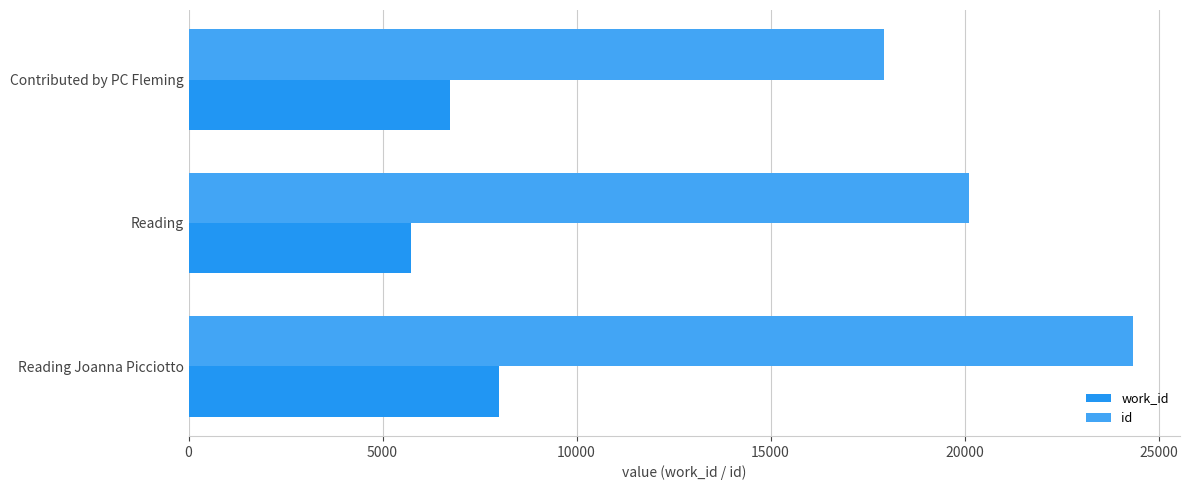

Count the number of categories in the chart.

3